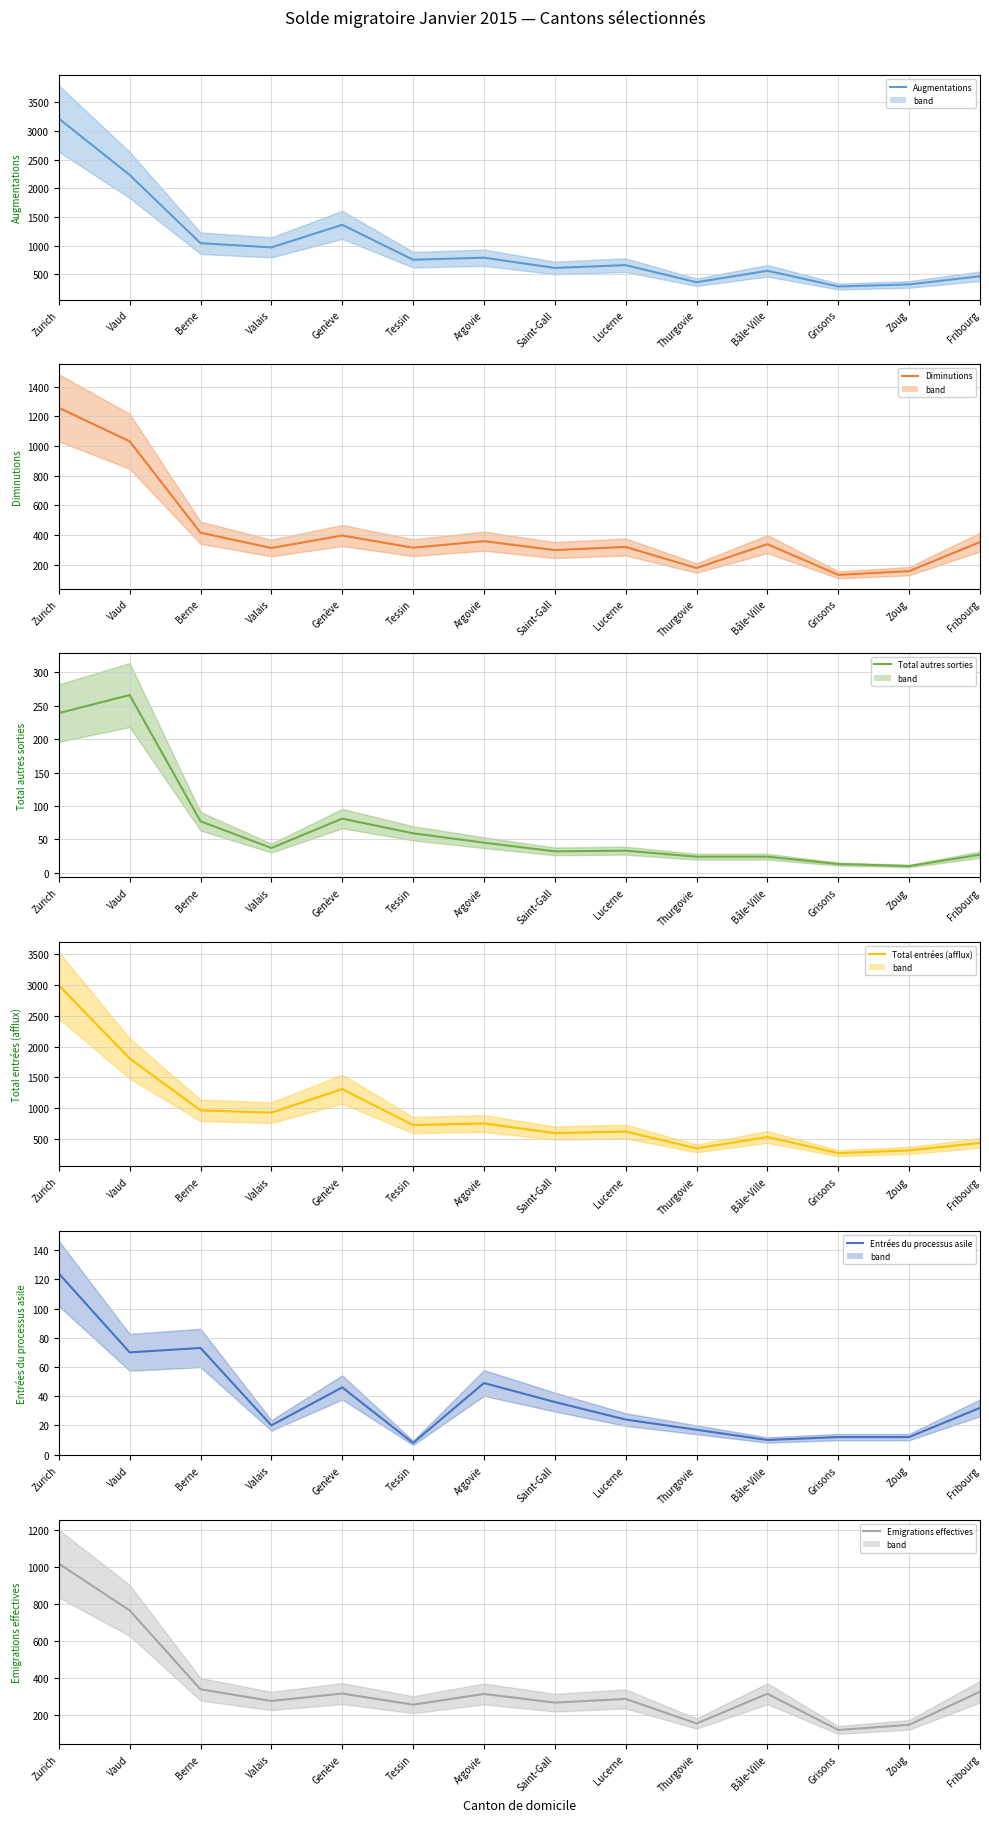

What is the average value of the Total entrées (afflux) (line) series?

901